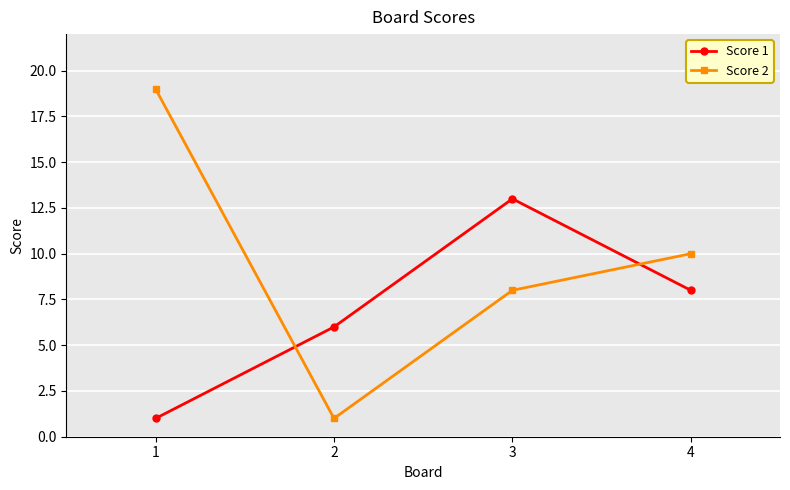

True or false: Score 1 has a value of 8 at 4.

True